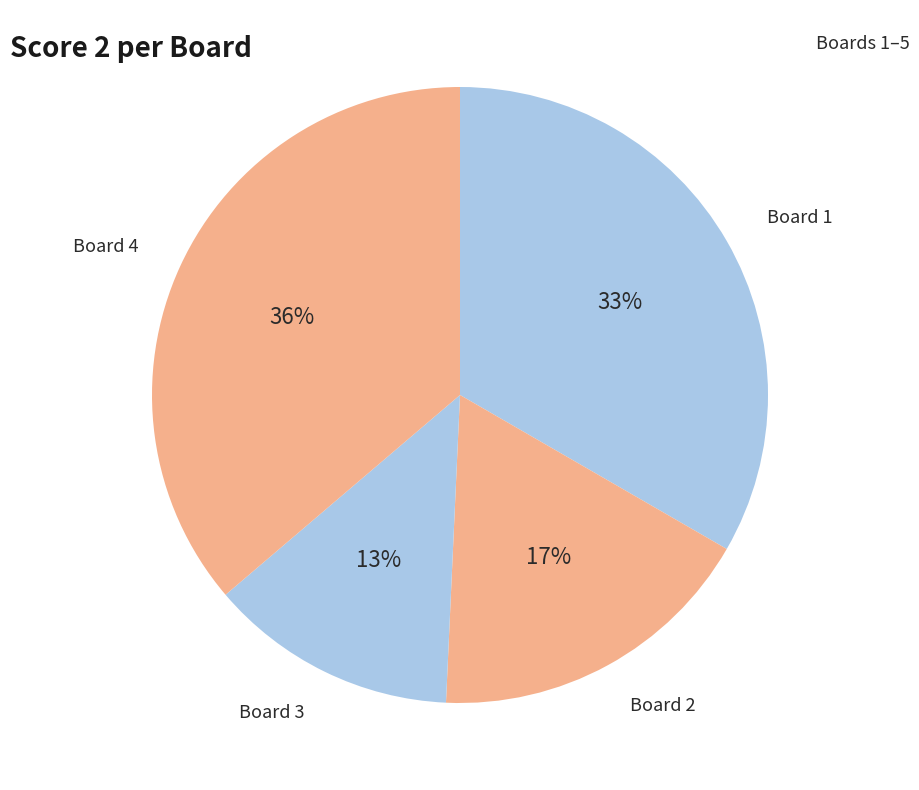

True or false: Board 3 accounts for 13% of the total.

True